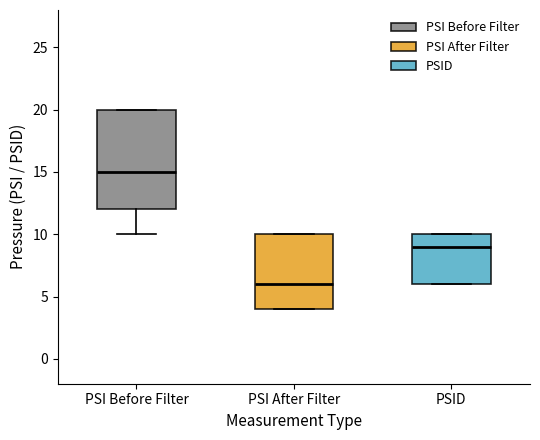

Where is the upper edge of the box for PSI After Filter on the y-axis? The values are not printed on the chart, so give them approximately, as read against the axis.

10